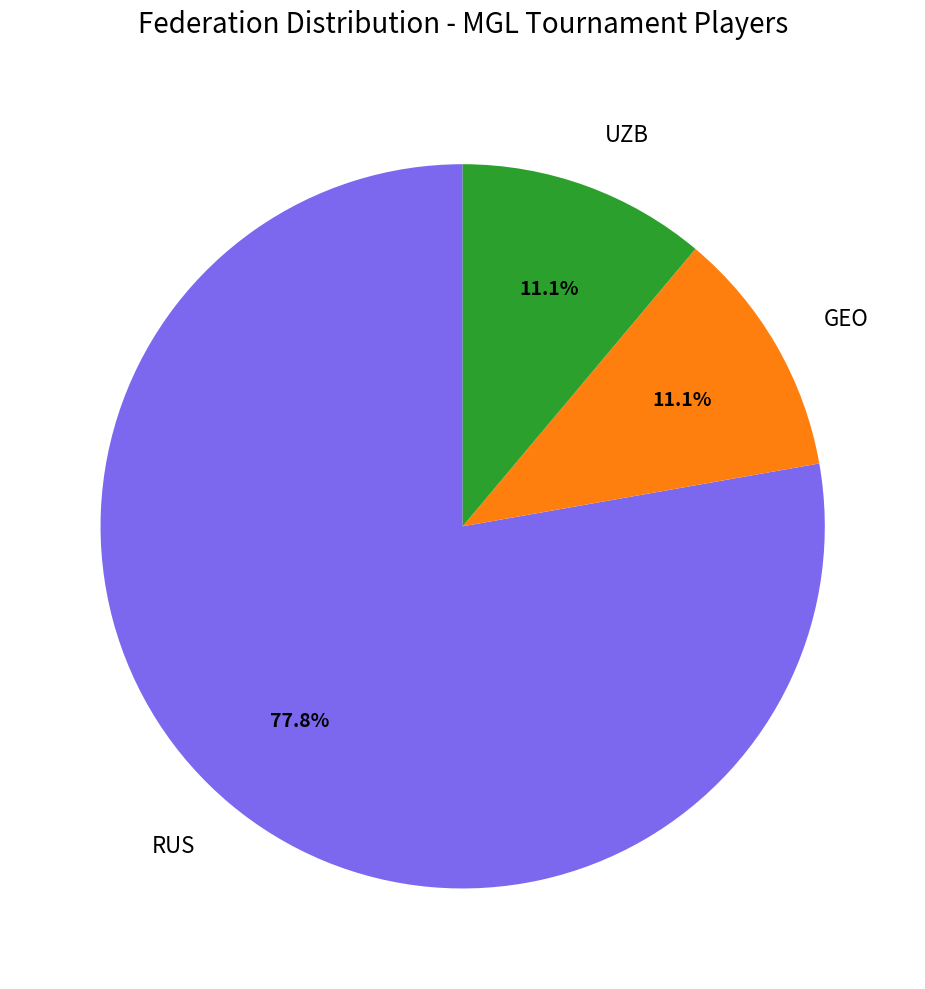

The GEO slice represents 1% of the pie. True or false?

False